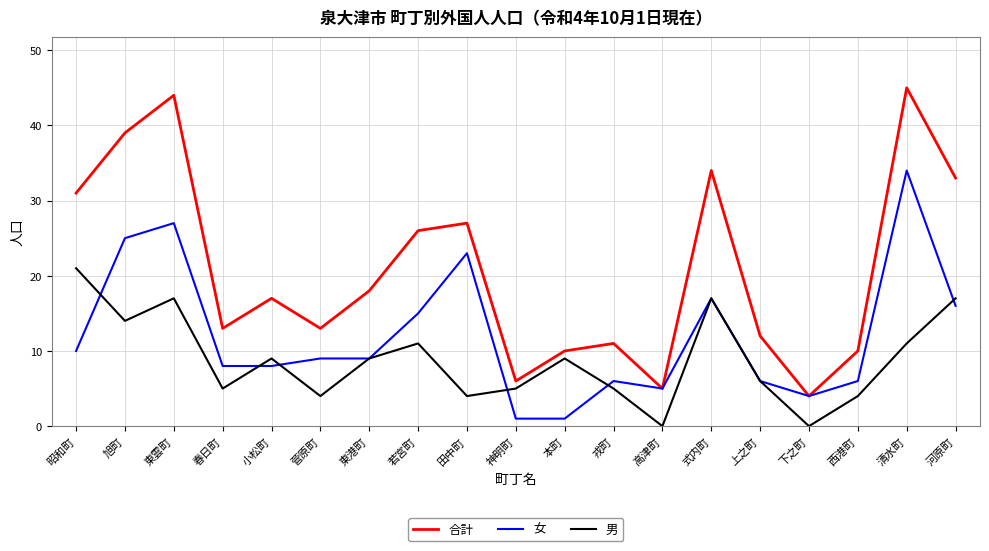

Which series changed the most between 旭町 and 戎町?

合計